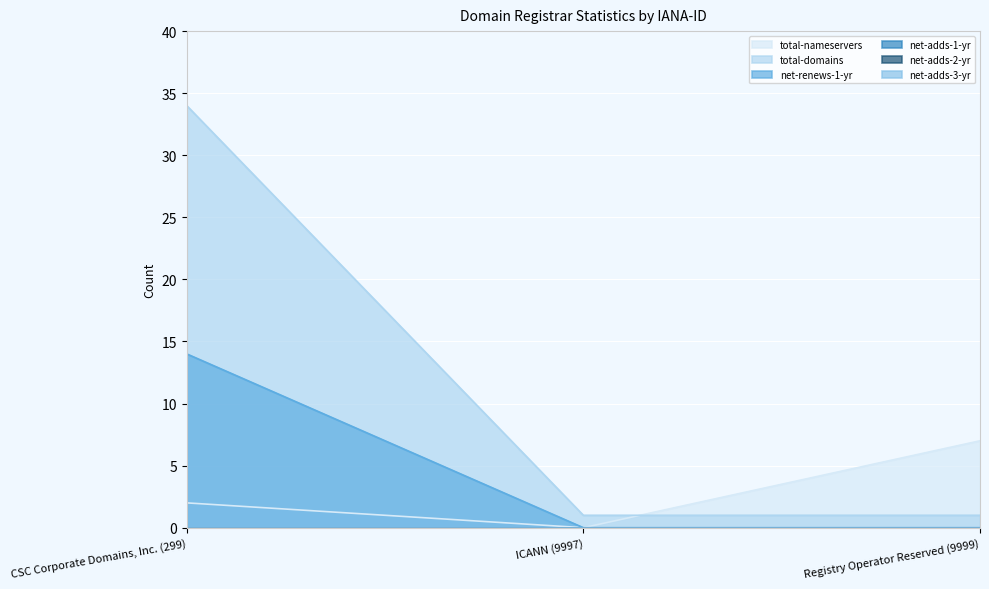

What is the average value of the net-renews-1-yr series?

5